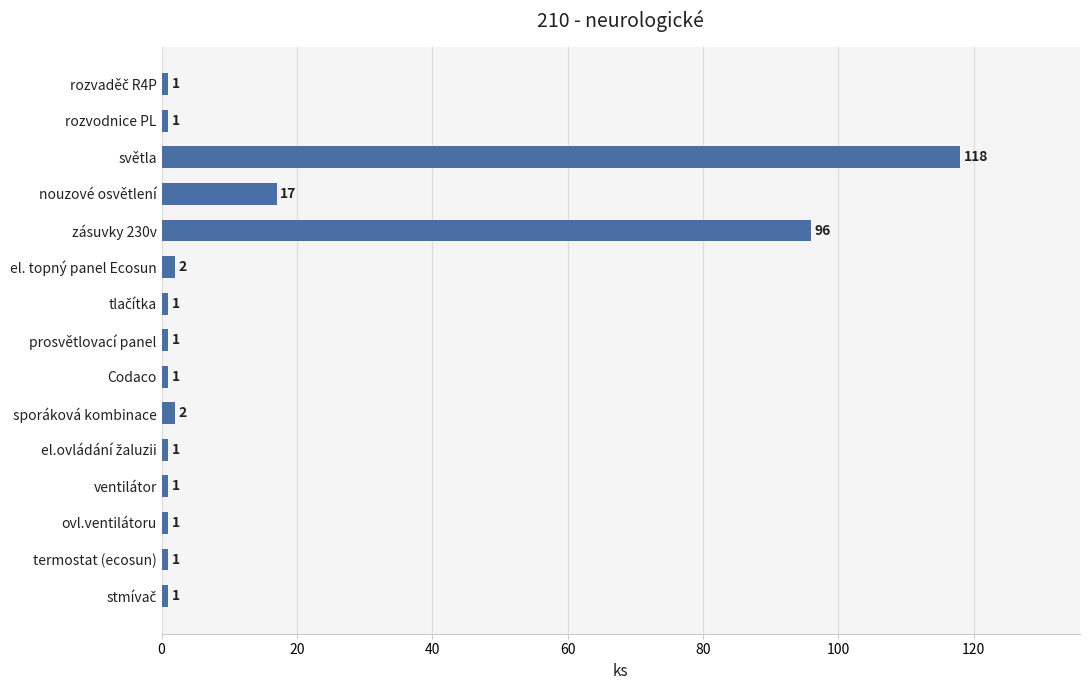

The chart shows a value of 67 at světla. True or false?

False